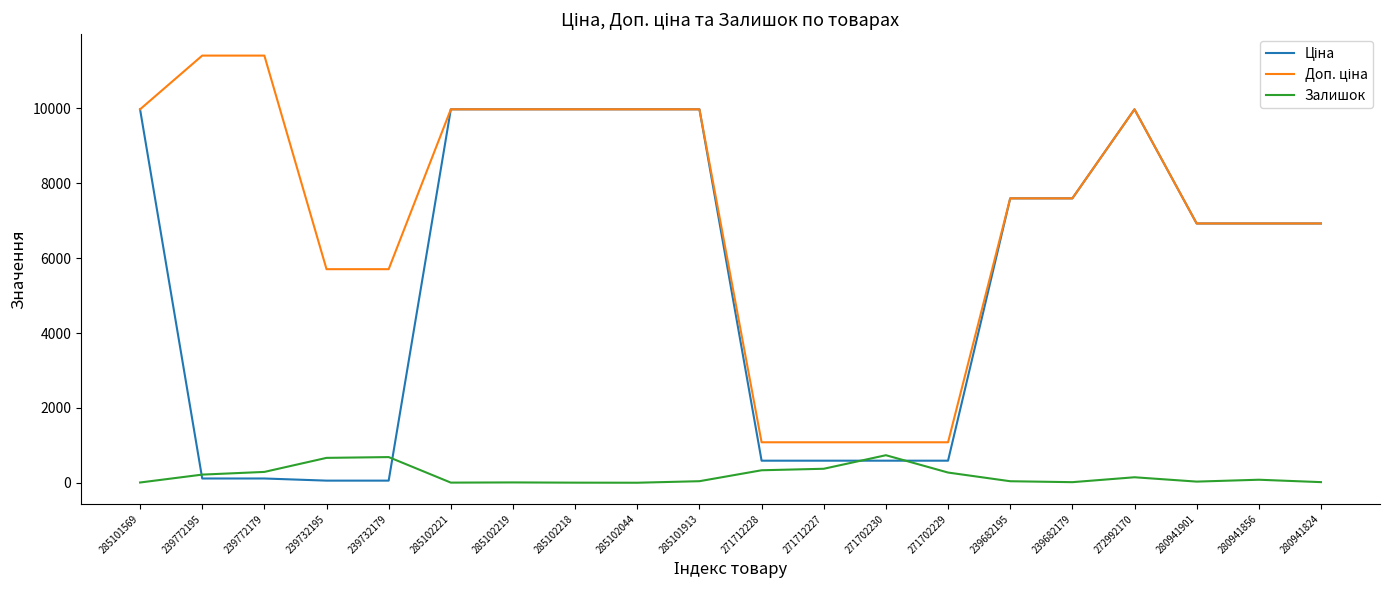

What is the maximum value shown in the chart?

11410.0